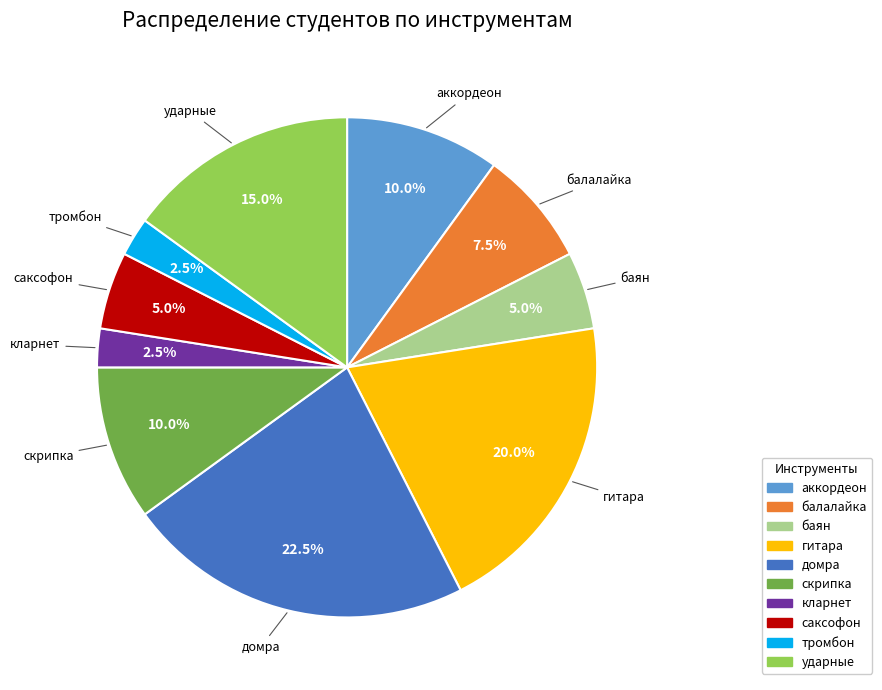

To the nearest percent, what is the combined percentage of ударные and гитара?

35%